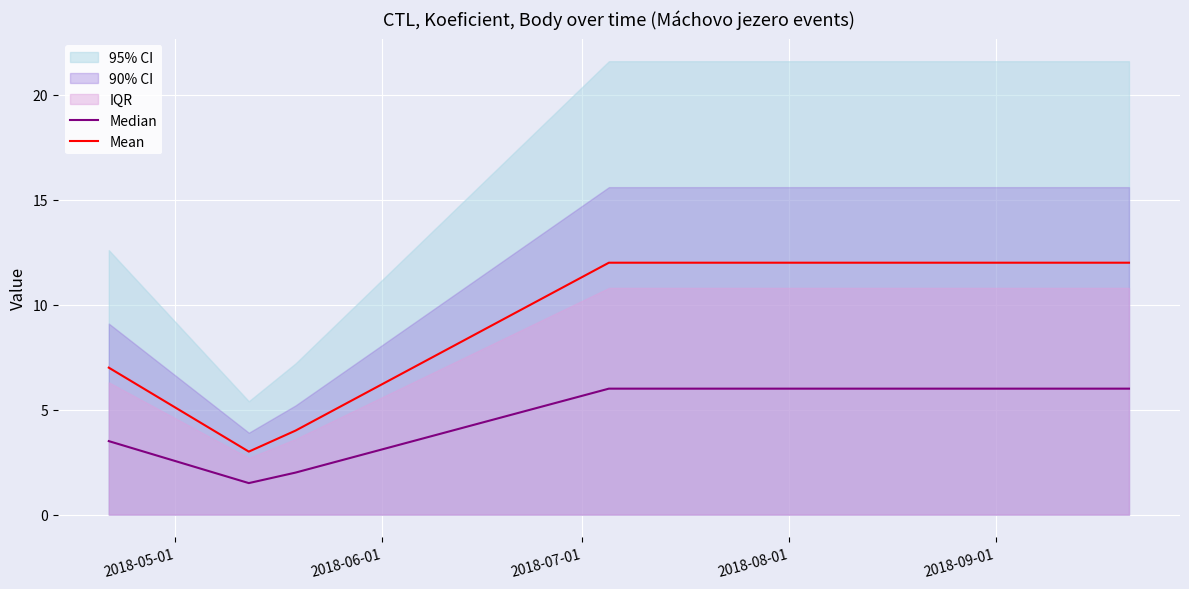

True or false: Mean and Median cross at least once.

False